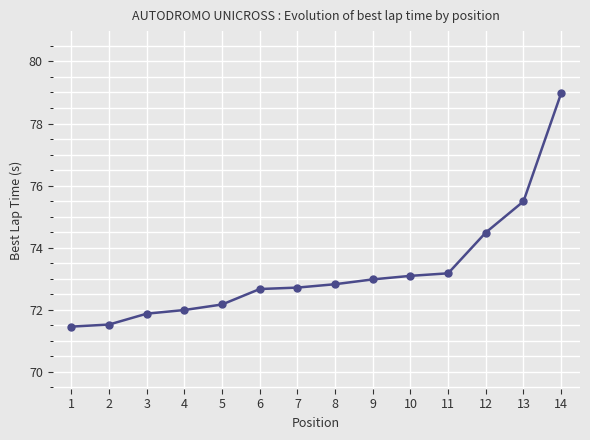

What is the approximate value at 10?

73.1